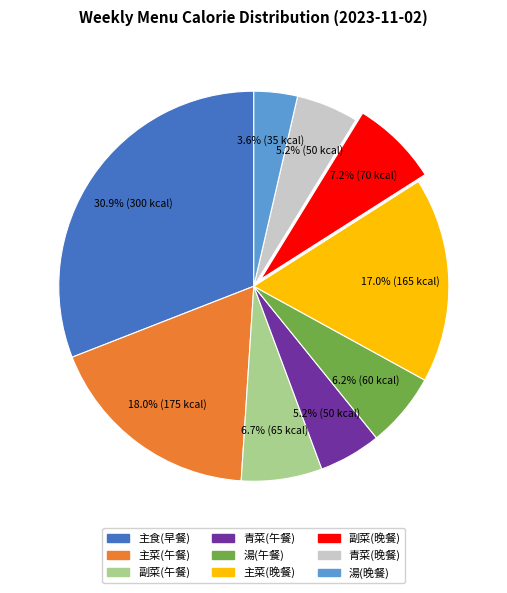

Which slice is the smallest?

湯(晚餐)